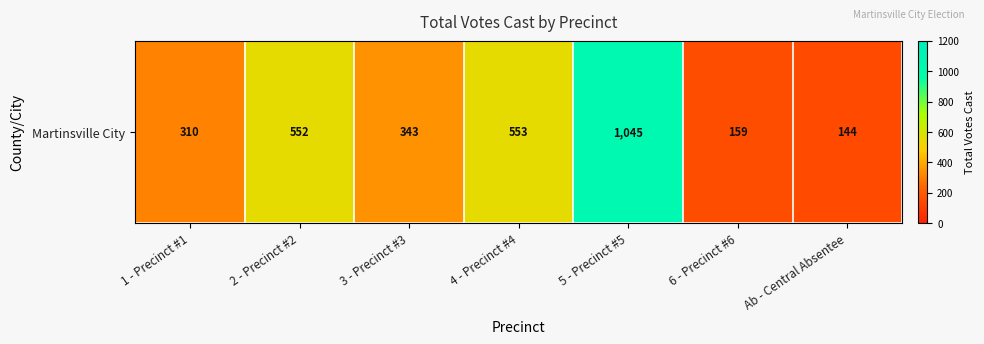

What is the smallest value displayed?

144